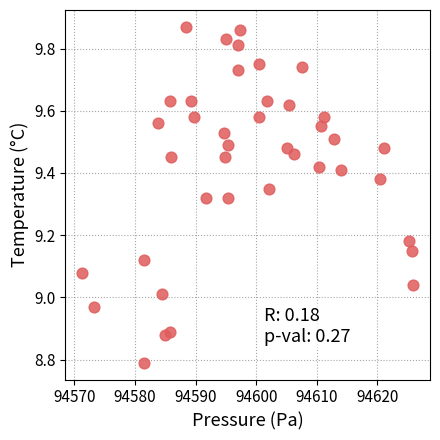

What is the range of Y values (max minus min)?

1.1